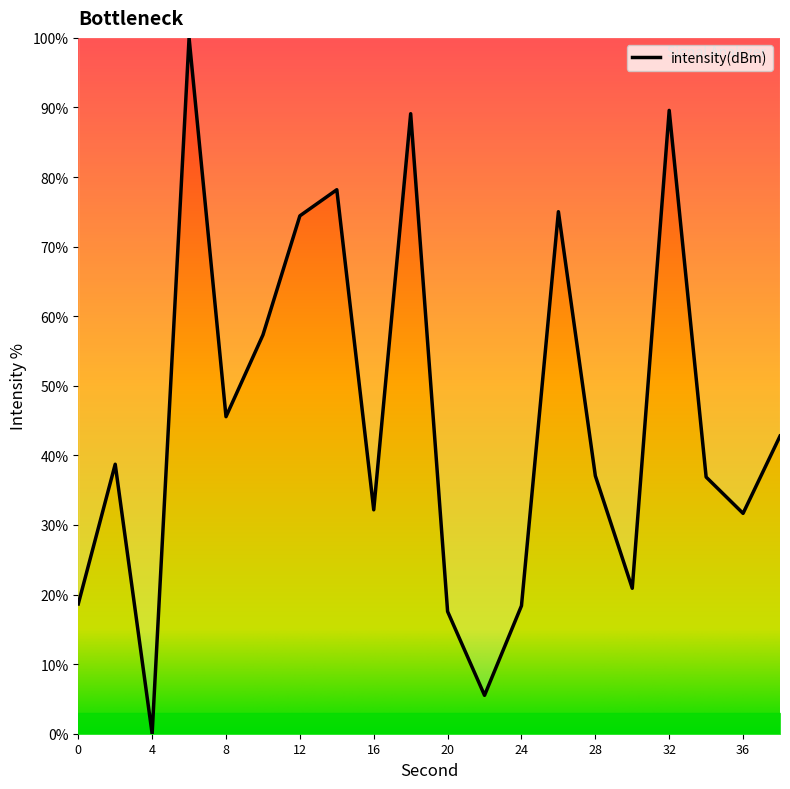

What is the greatest value displayed?

100.0